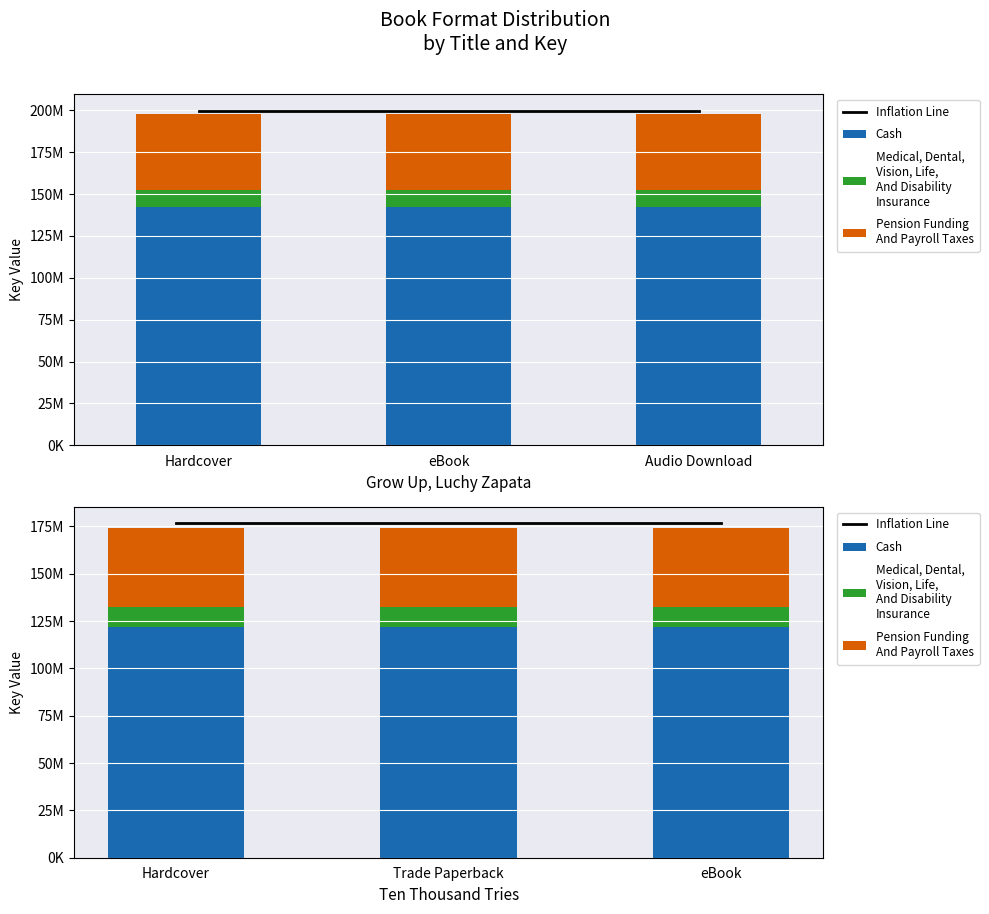

True or false: Inflation Line has a value of 176636420.4 at Hardcover.

True